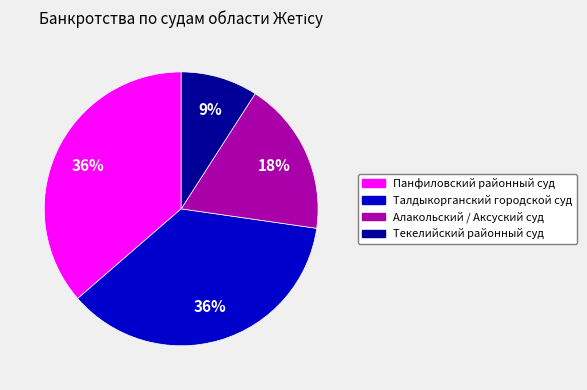

Between Панфиловский районный суд and Текелийский районный суд, which is larger?

Панфиловский районный суд